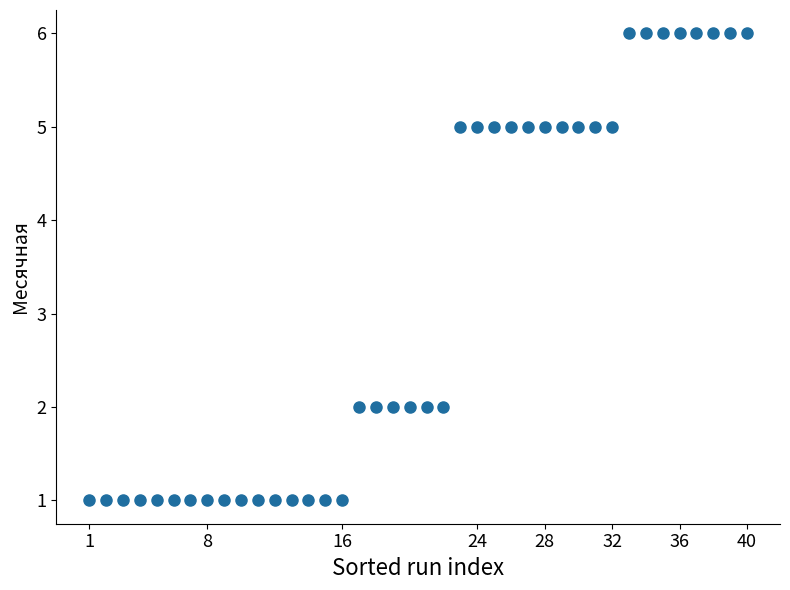

What is the range of Y values (max minus min)?

5